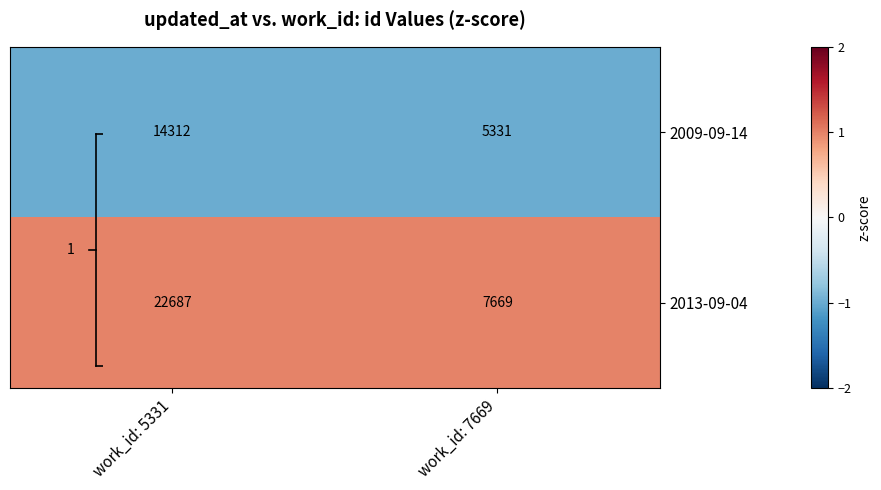

What is the minimum value for 2013-09-04?

7669